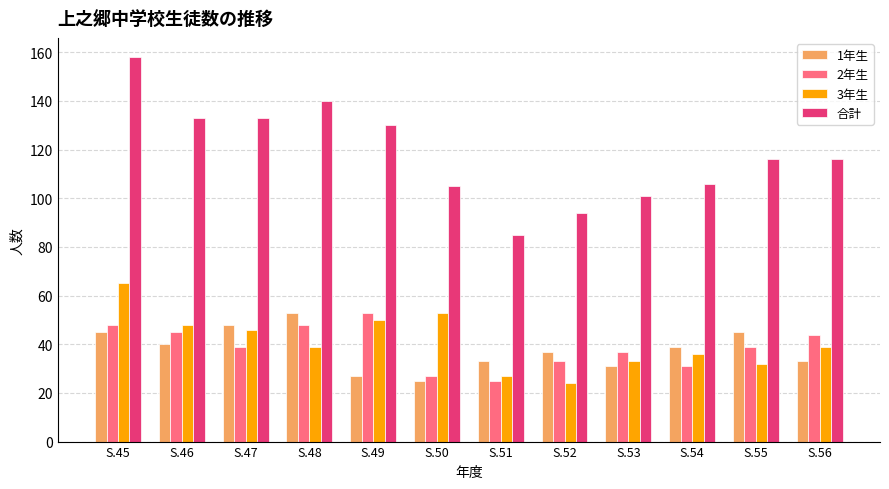

Which series has the largest range (max minus min)?

合計